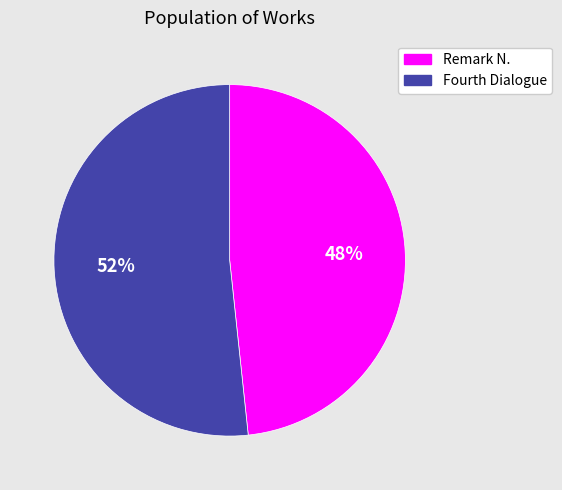

Which has a higher value, Fourth Dialogue or Remark N.?

Fourth Dialogue